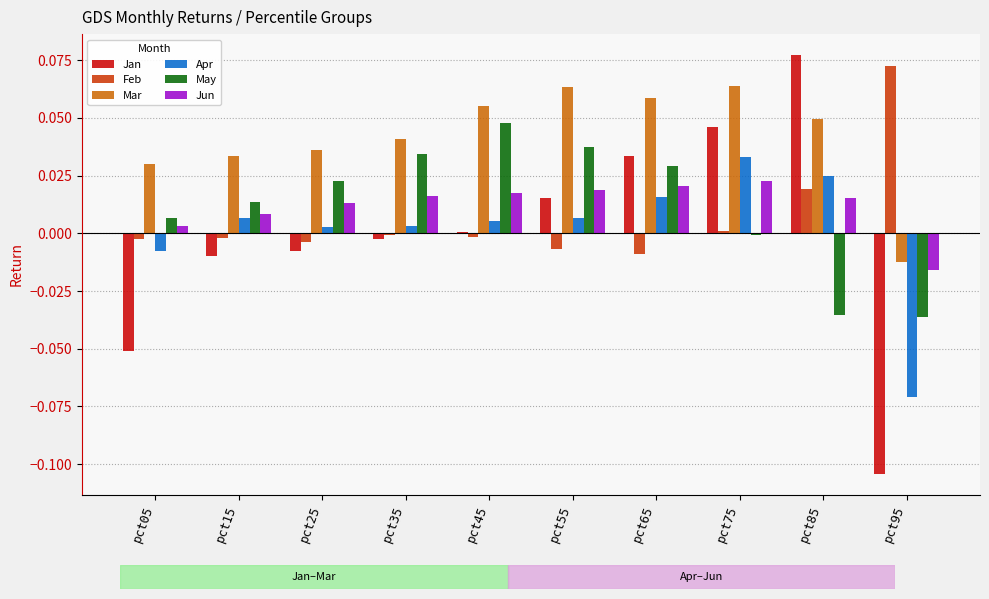

Which series has the largest total across all categories?

Mar